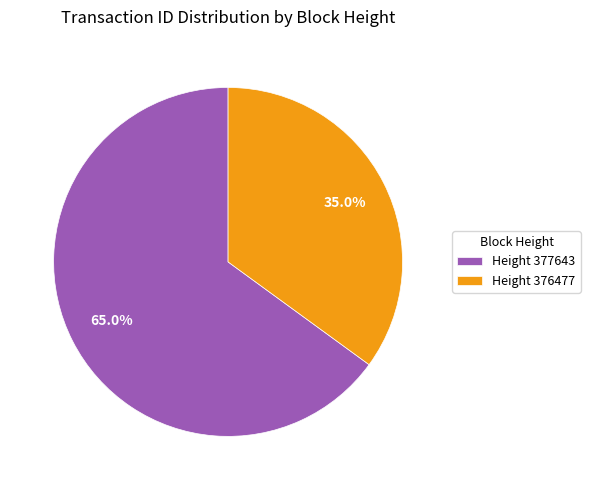

Approximately how many times larger is the value at Height 377643 compared to Height 376477?

1.9